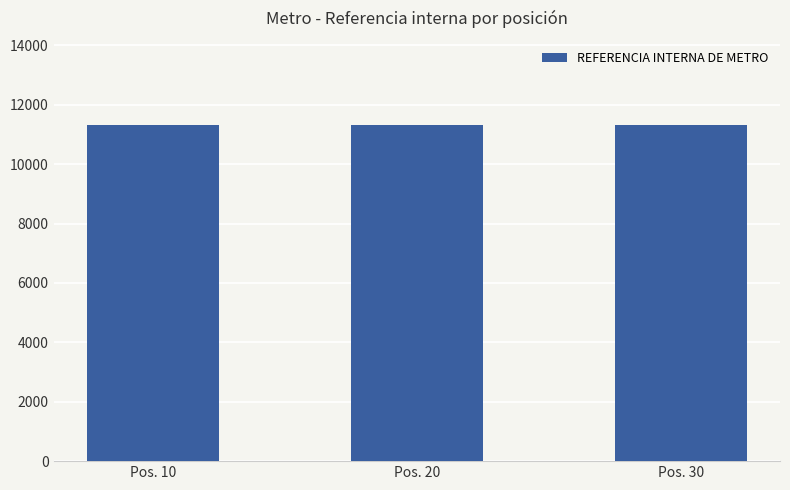

What is the maximum value shown in the chart?

11325